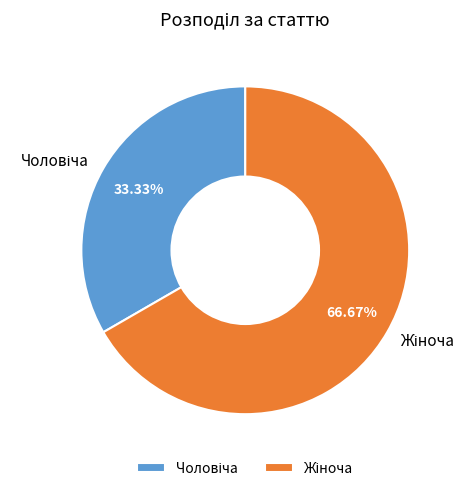

Is there any slice that represents more than half of the pie?

Yes